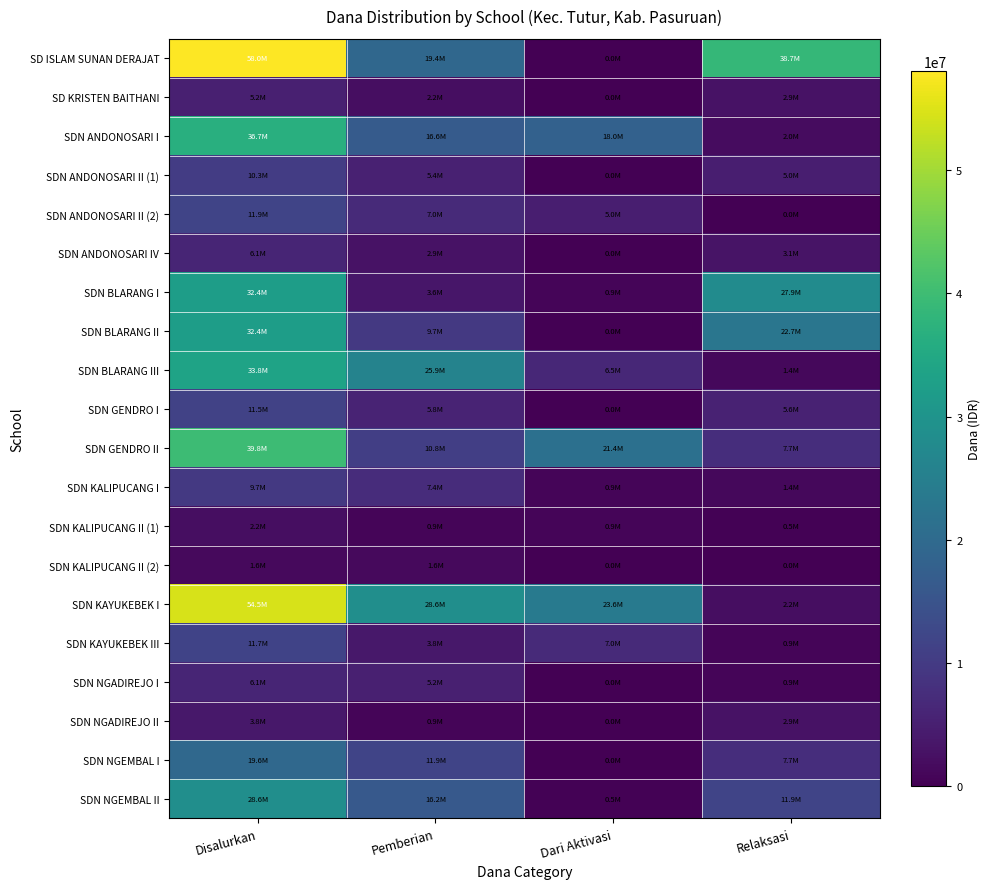

How many series are shown in this chart?

20